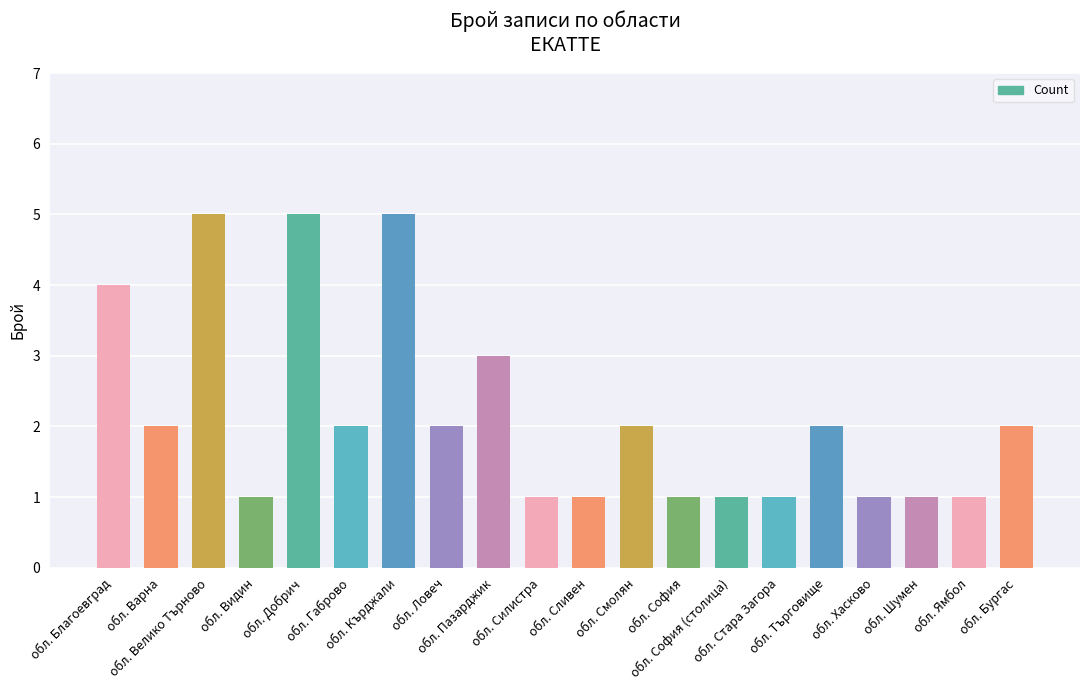

What is the maximum value shown in the chart?

5